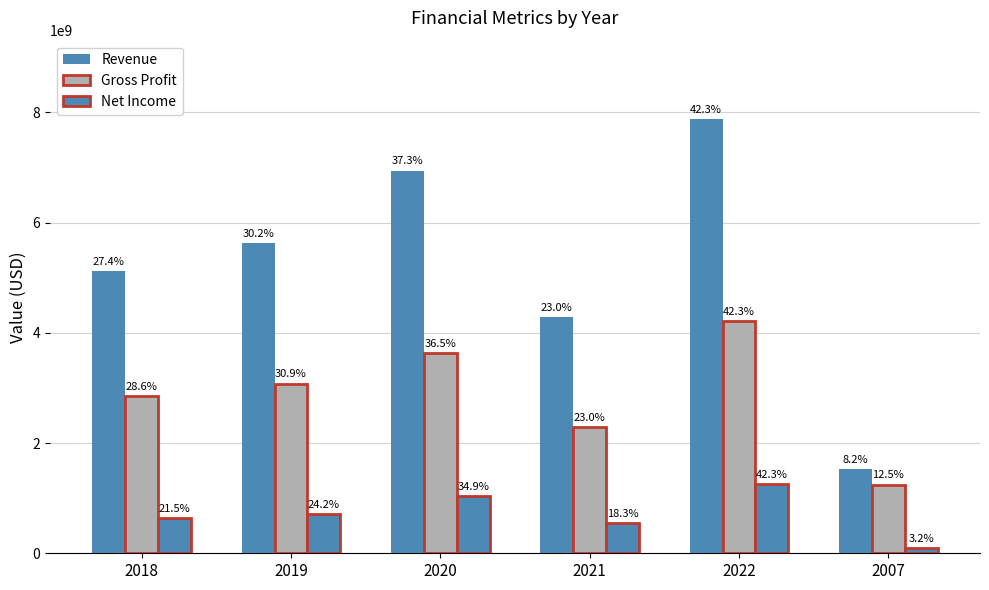

What is the total value across all series at 2021?

7109748000